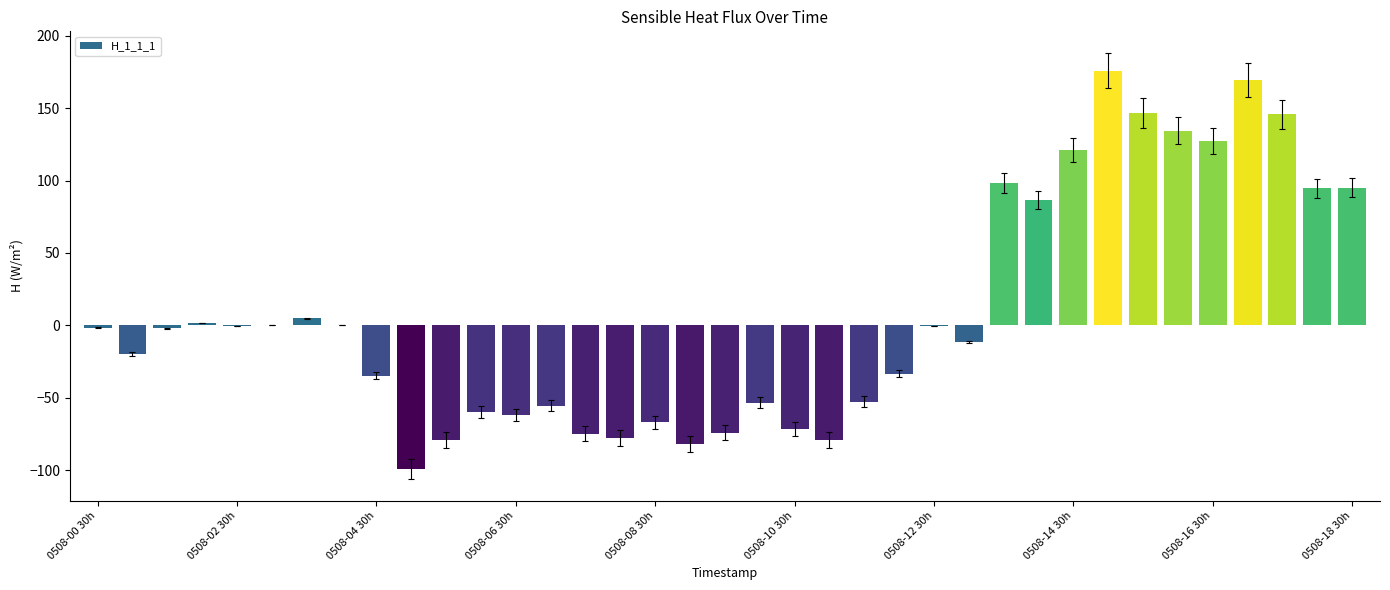

What is the maximum value shown in the chart?

176.0